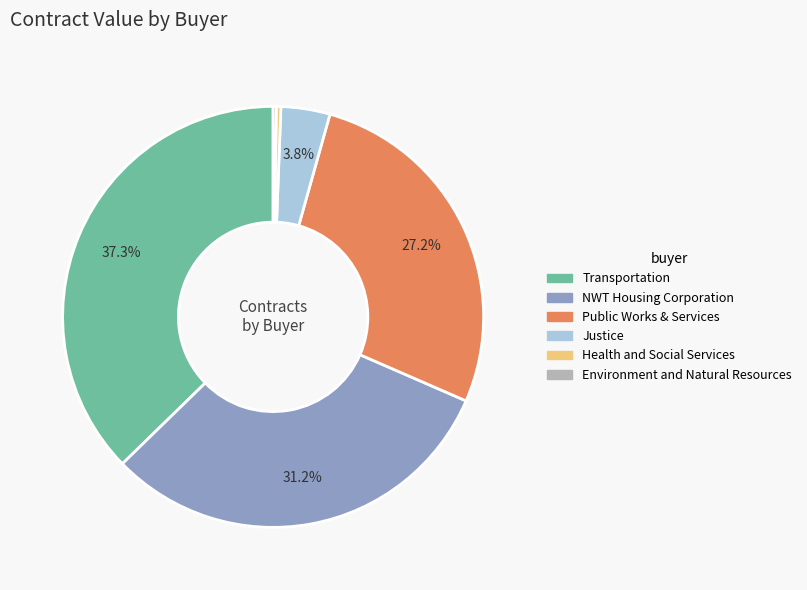

Is there any slice that represents more than half of the pie?

No